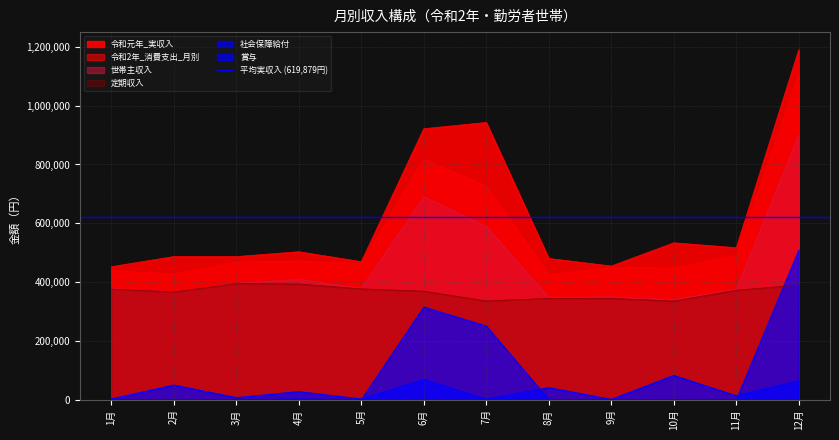

Reading left to right, list all the values displayed in this chart.

令和元年_実収入: 1月=452122	2月=486763	3月=486557	4月=503131	5月=469277	6月=921891	7月=943046	8月=480202	9月=454334	10月=533485	11月=516733	12月=1191014
令和2年_消費支出_月別: 1月=439478	2月=427276	3月=467507	4月=471477	5月=462579	6月=818915	7月=726538	8月=425192	9月=449520	10月=447530	11月=489996	12月=1109323
世帯主収入: 1月=377656	2月=367415	3月=395616	4月=408602	5月=379075	6月=690279	7月=589664	8月=347416	9月=349346	10月=340306	11月=376411	12月=901409
定期収入: 1月=376187	2月=366273	3月=394875	4月=393184	5月=376607	6月=368822	7月=335374	8月=344356	9月=344434	10月=335102	11月=372066	12月=389544
社会保障給付: 1月=1833	2月=49064	3月=6244	4月=26858	5月=1556	6月=67886	7月=1061	8月=40364	9月=277	10月=81787	11月=12338	12月=63552
賞与: 1月=0	2月=0	3月=0	4月=2354	5月=0	6月=315134	7月=250373	8月=0	9月=0	10月=0	11月=0	12月=509062